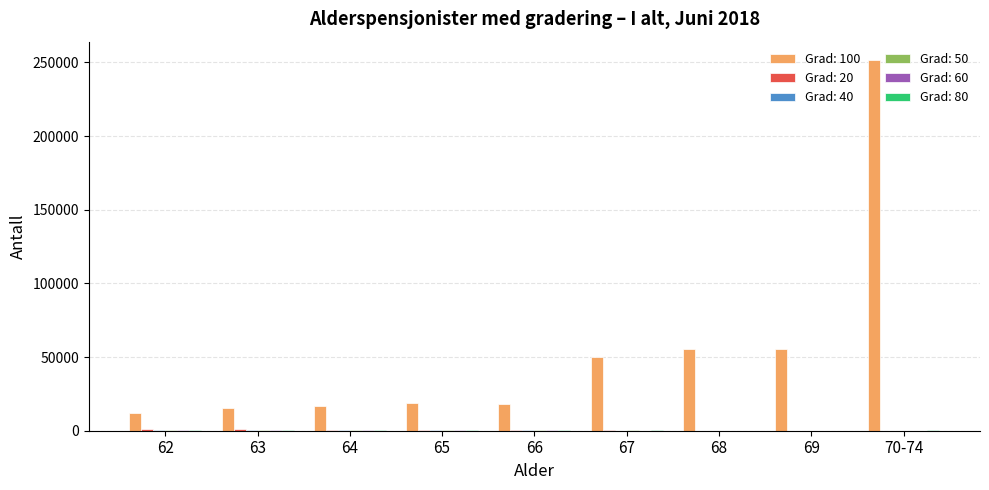

What is the maximum value shown in the chart?

251528